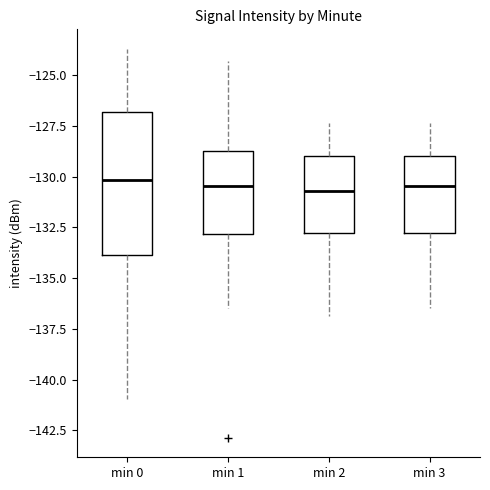

Comparing the boxes themselves (not the whiskers), which one is the tallest?

min 0